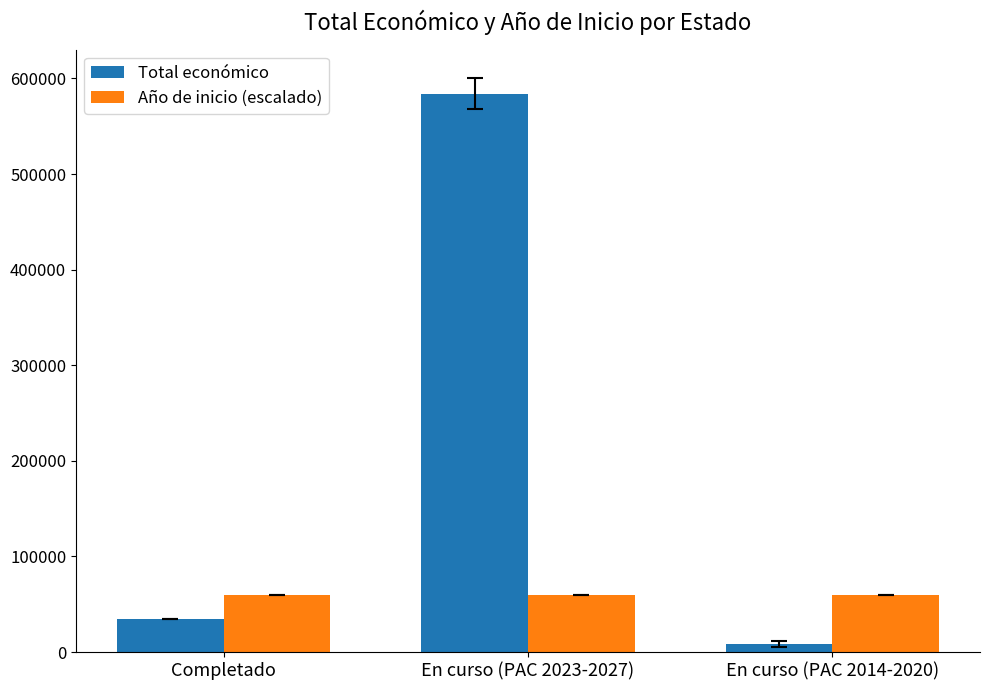

What is the label of the 1st bar from the left?

Completado